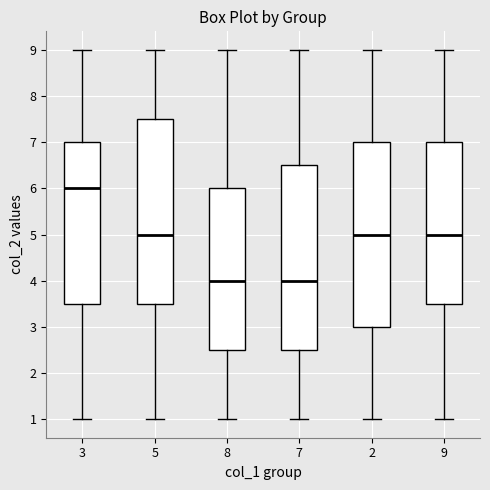

Reading left to right, read every box against the y-axis: the position of its median line, the range the box covers, and the ends of its whiskers. The values are not printed on the chart, so give them approximately, as read against the axis.

3: median 6.0, box 3.5 to 7.0, whiskers 1.0 to 9.0
5: median 5.0, box 3.5 to 7.5, whiskers 1.0 to 9.0
8: median 4.0, box 2.5 to 6.0, whiskers 1.0 to 9.0
7: median 4.0, box 2.5 to 6.5, whiskers 1.0 to 9.0
2: median 5.0, box 3.0 to 7.0, whiskers 1.0 to 9.0
9: median 5.0, box 3.5 to 7.0, whiskers 1.0 to 9.0